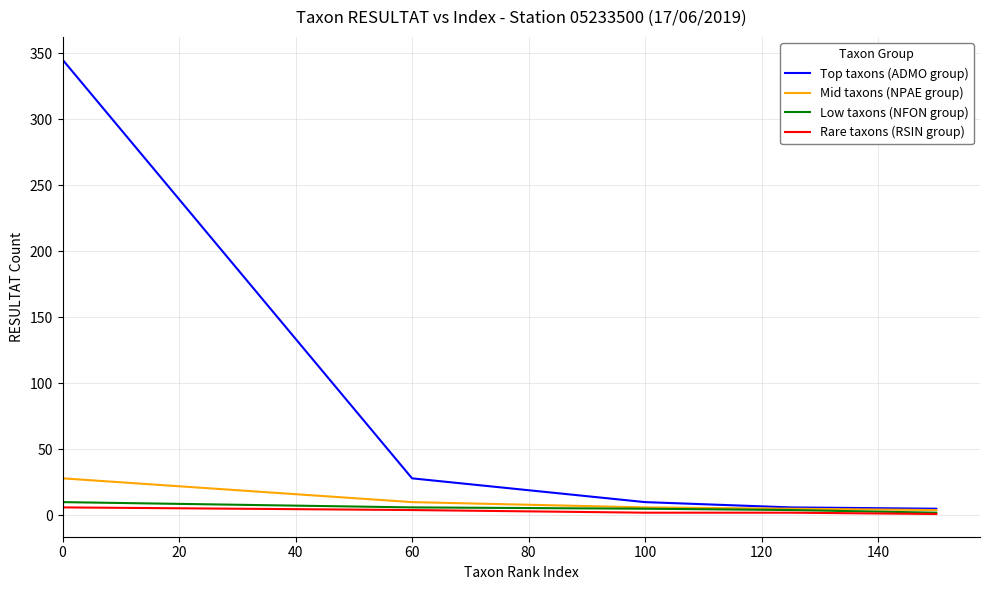

What is the greatest value displayed?

345